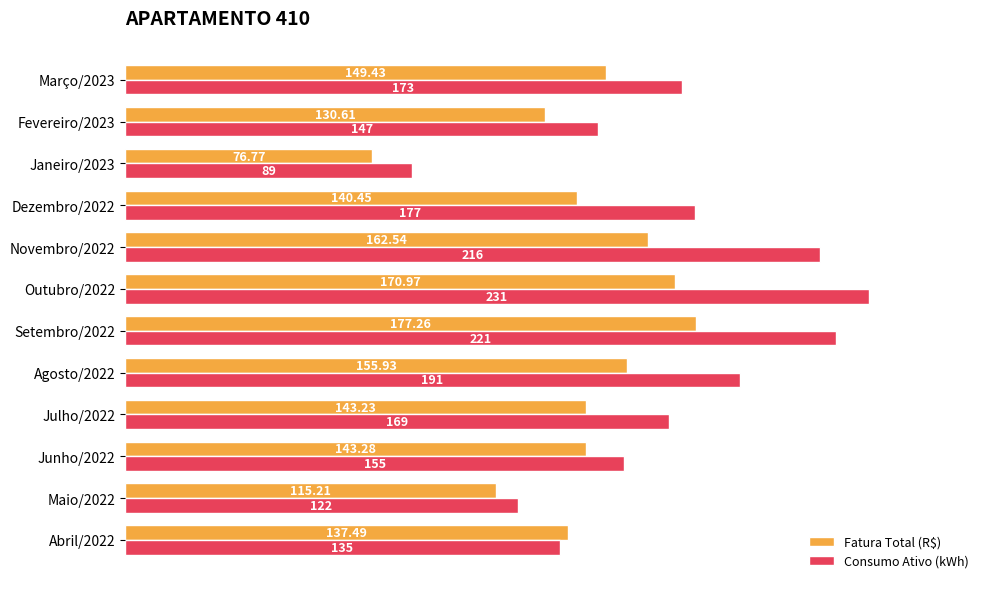

At which category is the sum across all series the highest?

Outubro/2022